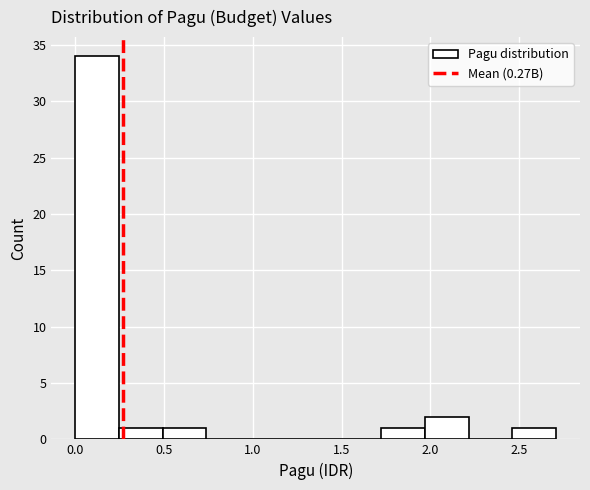

Reading left to right, list every bar in this chart as the range it spans on the x-axis followed by its height. Neither the bar edges nor the heights are printed on the chart, so give them approximately, as read against the axes.

0.00 to 0.25: 34
0.25 to 0.50: 1
0.50 to 0.75: 1
0.75 to 1.00: 0
1.00 to 1.25: 0
1.25 to 1.50: 0
1.50 to 1.70: 0
1.70 to 1.95: 1
1.95 to 2.20: 2
2.20 to 2.45: 0
2.45 to 2.70: 1